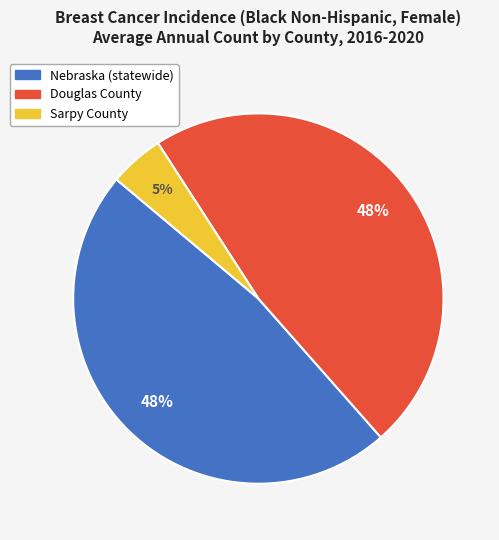

To the nearest percent, what percentage of the pie is Sarpy County?

5%